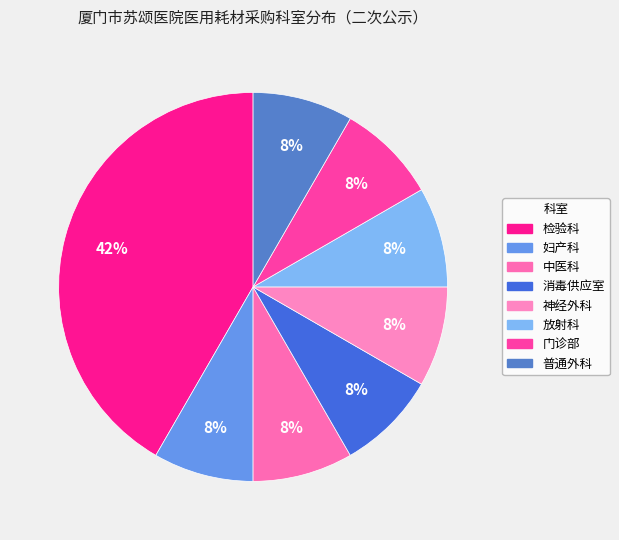

How many slices are in this pie chart?

8